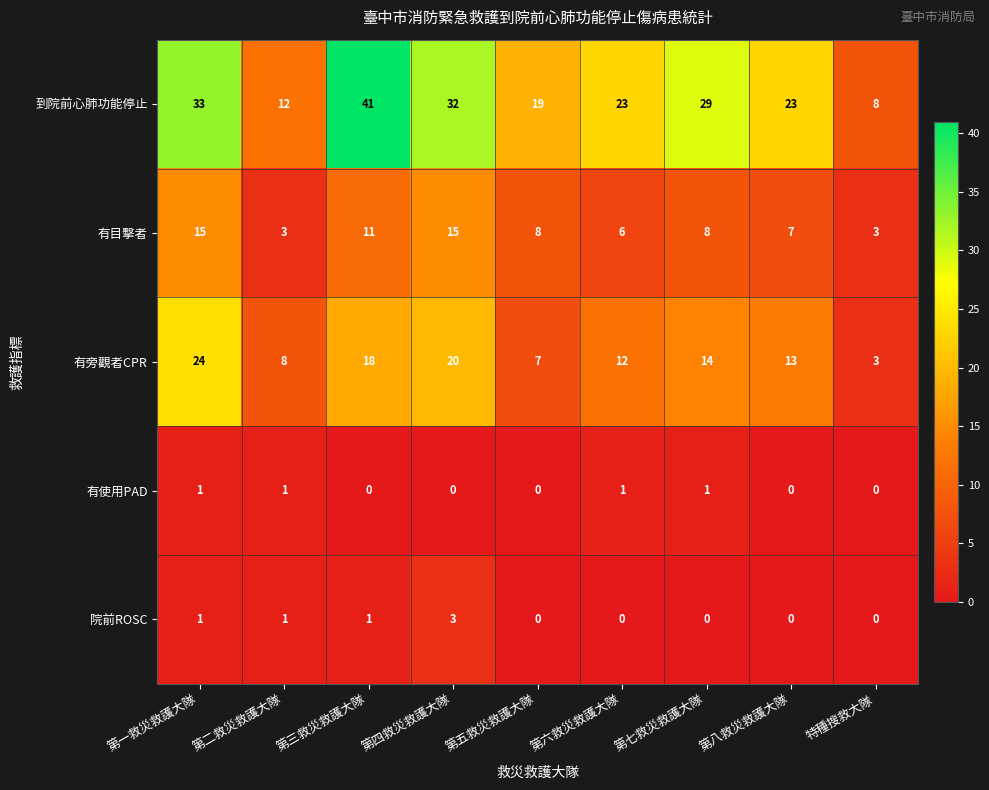

The 有使用PAD series shows 1 at 第五救災救護大隊. True or false?

False